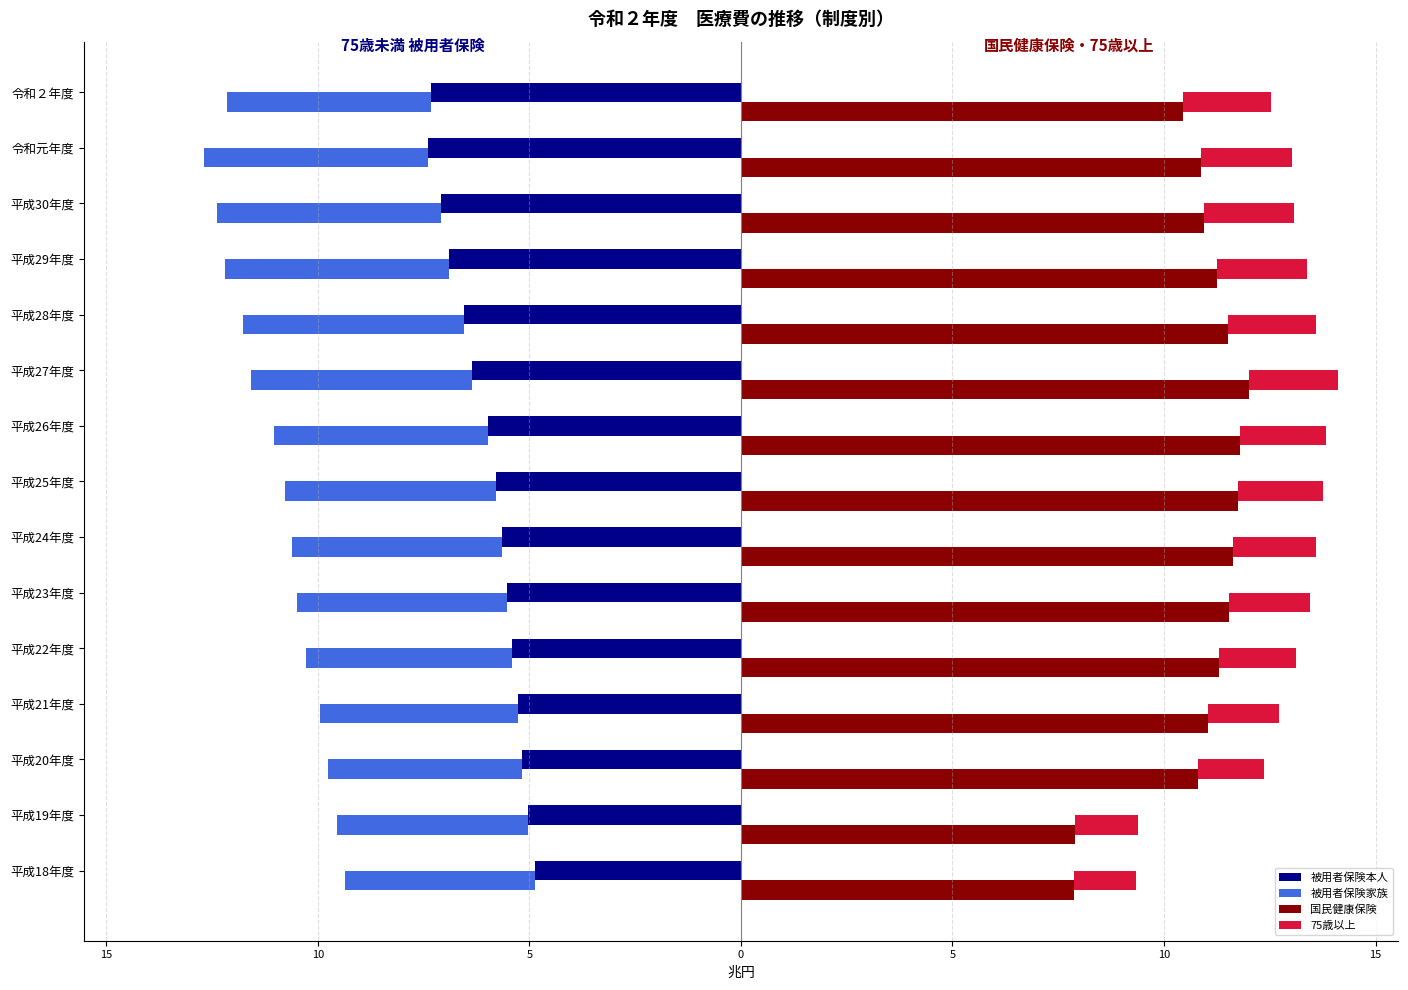

Is the value of 国民健康保険 at 平成25年度 greater than the value of 被用者保険家族 at 平成21年度?

Yes